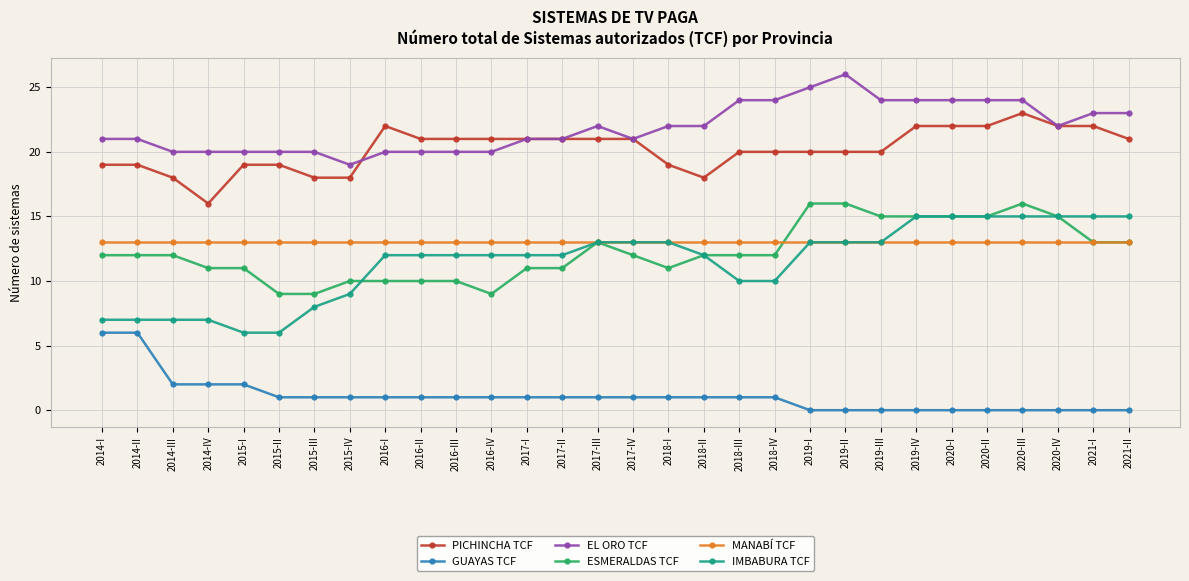

What is the value of the GUAYAS TCF point at the 3rd from the left?

2